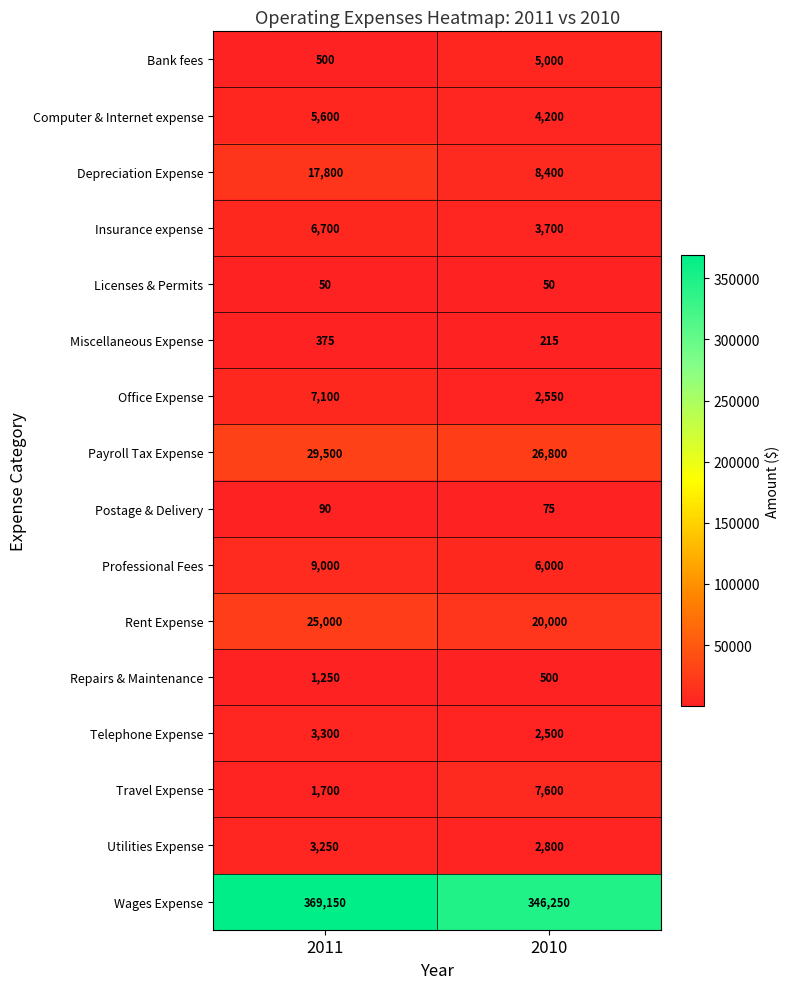

At how many categories does at least one series exceed 220025?

2